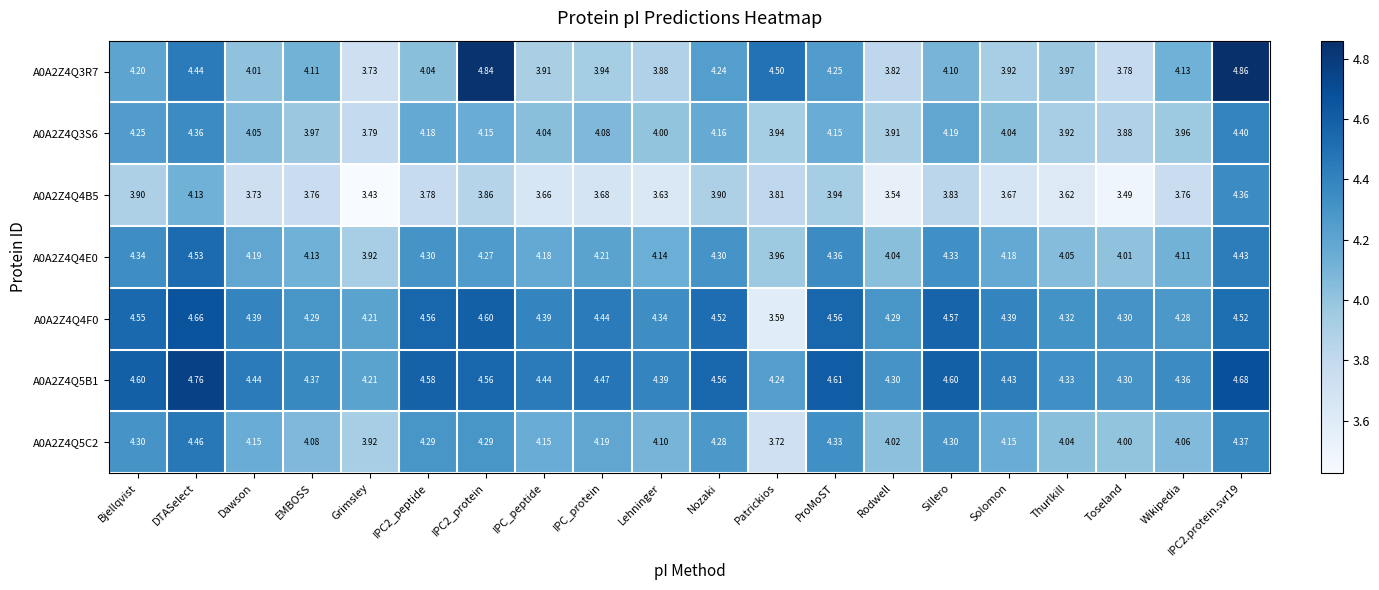

Where is A0A2Z4Q4B5 nearest to the value 3?

Grimsley